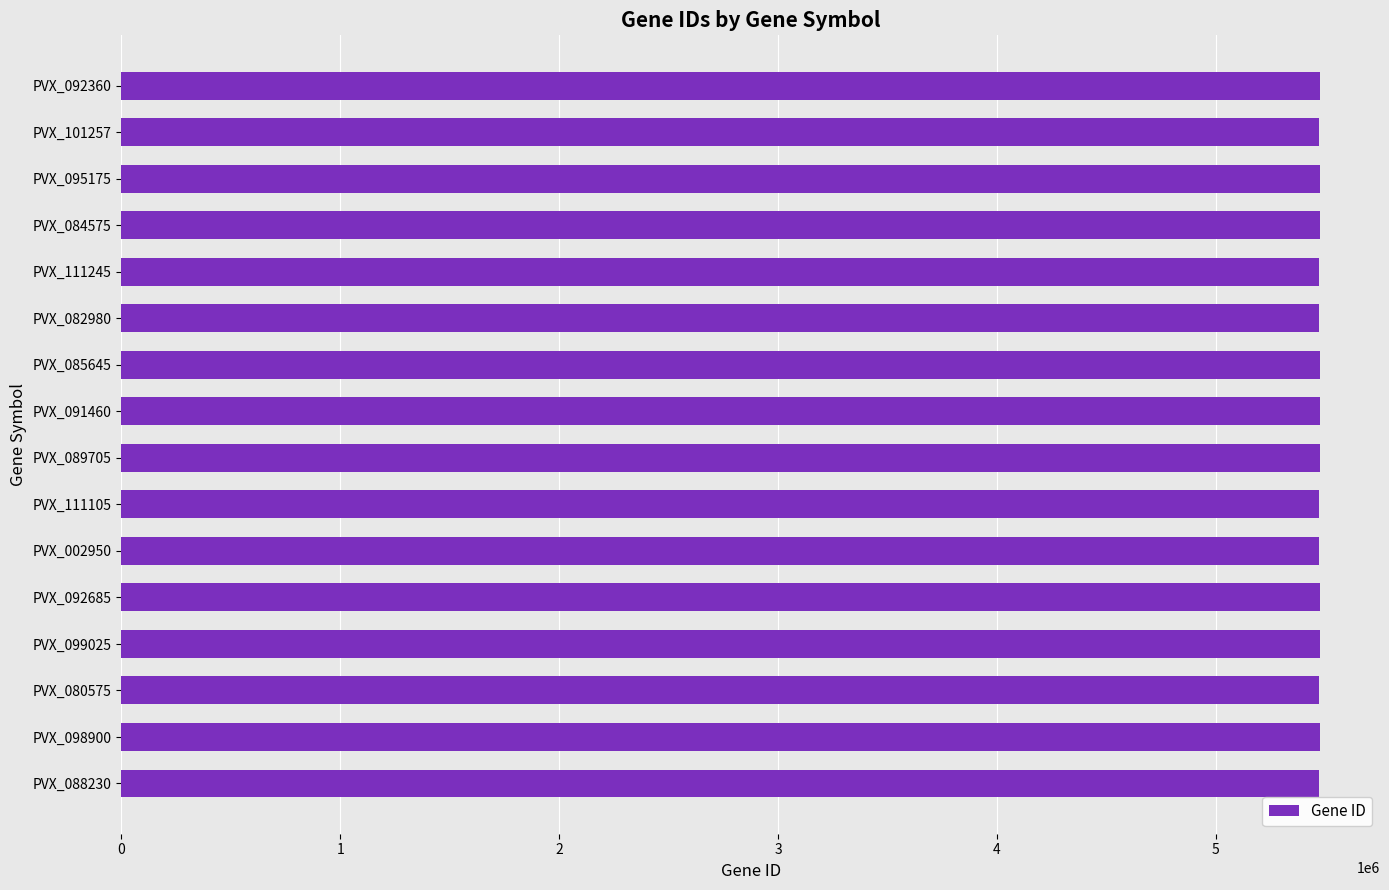

What is the greatest value displayed?

5476100